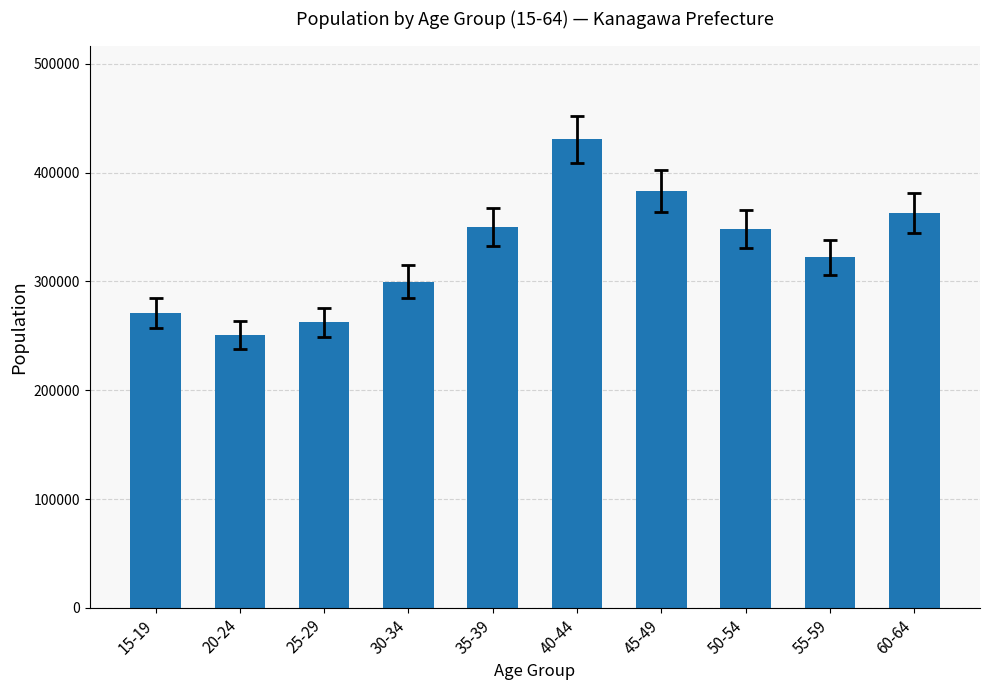

What is the label of the 3rd bar from the right?

50-54